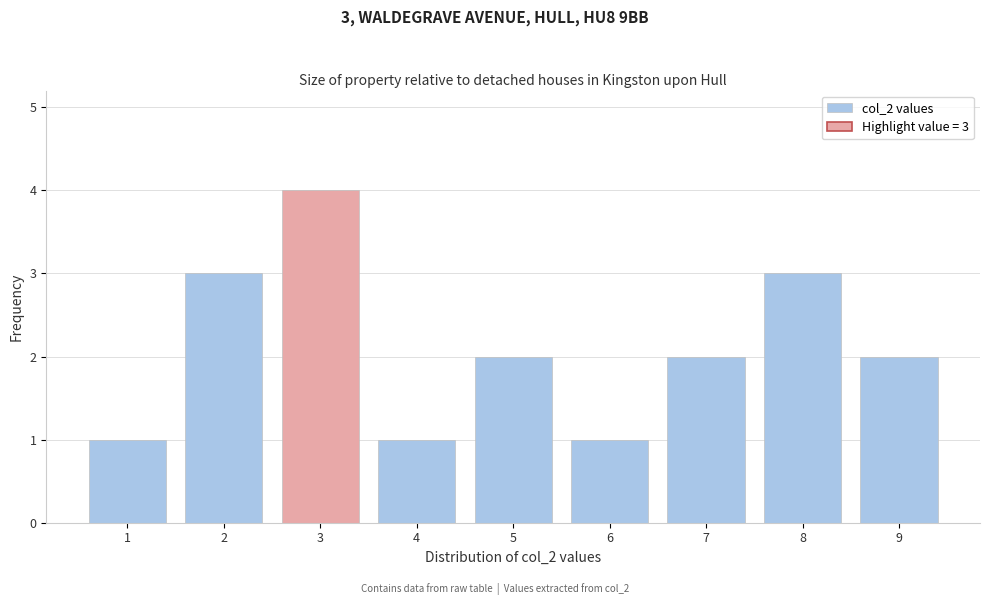

Reading left to right, extract all data points from this chart.

1	3	4	1	2	1	2	3	2